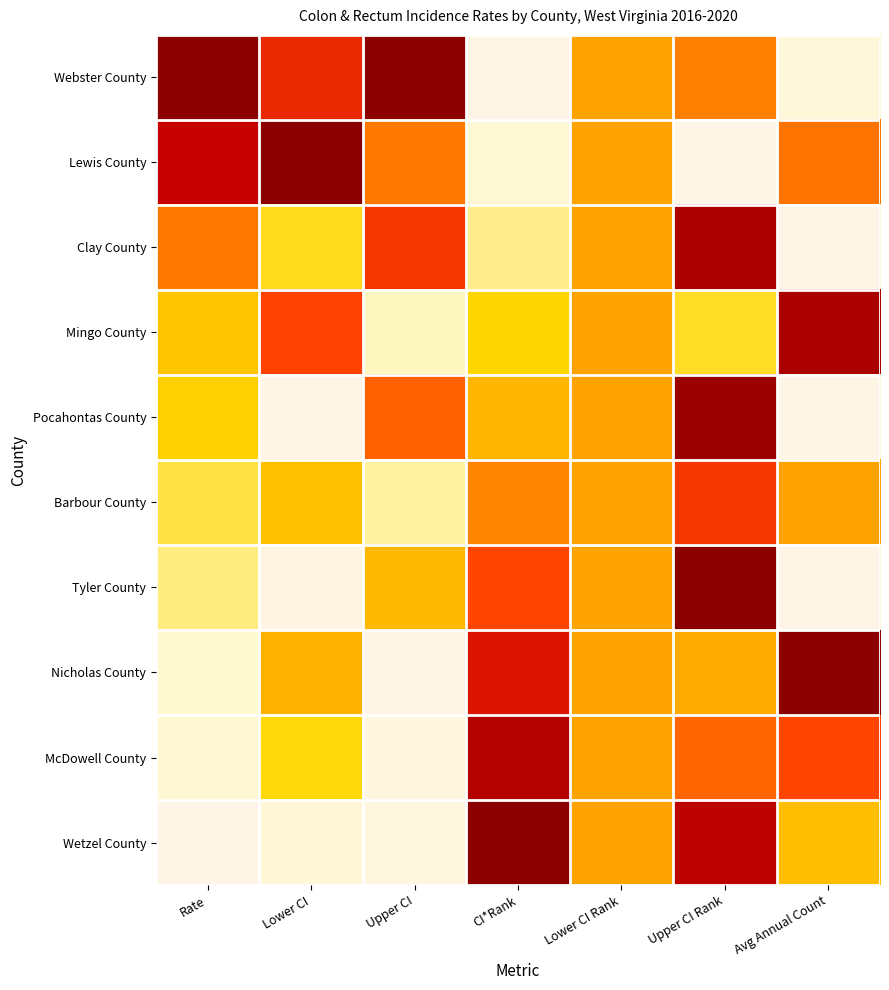

At Avg Annual Count, list the series in order from largest to smallest.

Nicholas County, Mingo County, McDowell County, Lewis County, Barbour County, Wetzel County, Webster County, Clay County, Pocahontas County, Tyler County